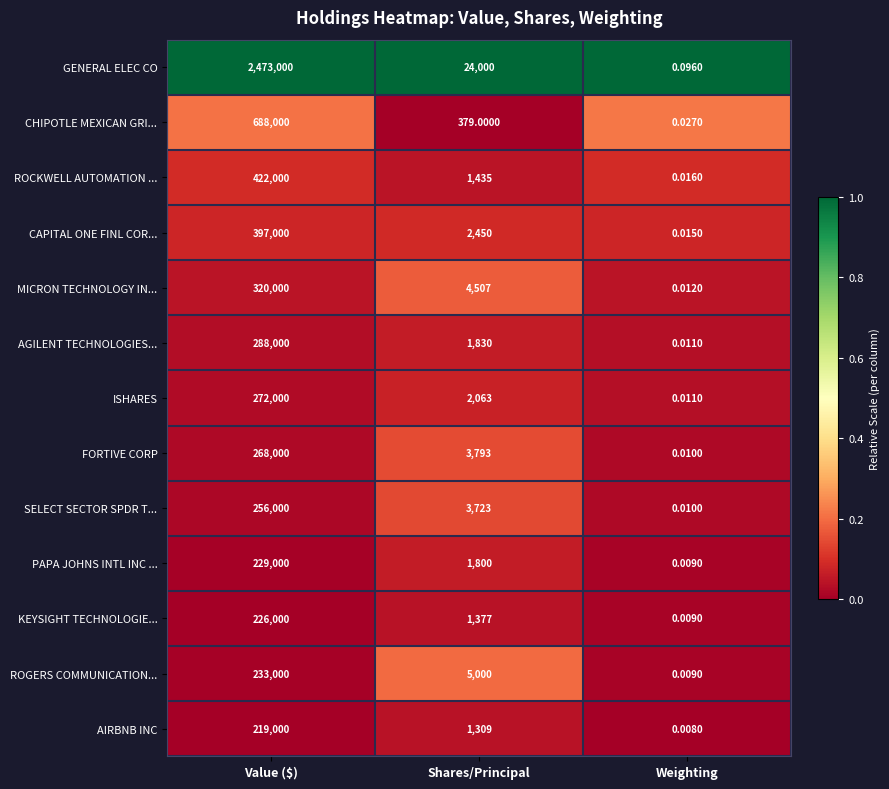

Rank the series at Value ($) from lowest to highest value.

AIRBNB INC, KEYSIGHT TECHNOLOGIE..., PAPA JOHNS INTL INC ..., ROGERS COMMUNICATION..., SELECT SECTOR SPDR T..., FORTIVE CORP, ISHARES, AGILENT TECHNOLOGIES..., MICRON TECHNOLOGY IN..., CAPITAL ONE FINL COR..., ROCKWELL AUTOMATION ..., CHIPOTLE MEXICAN GRI..., GENERAL ELEC CO